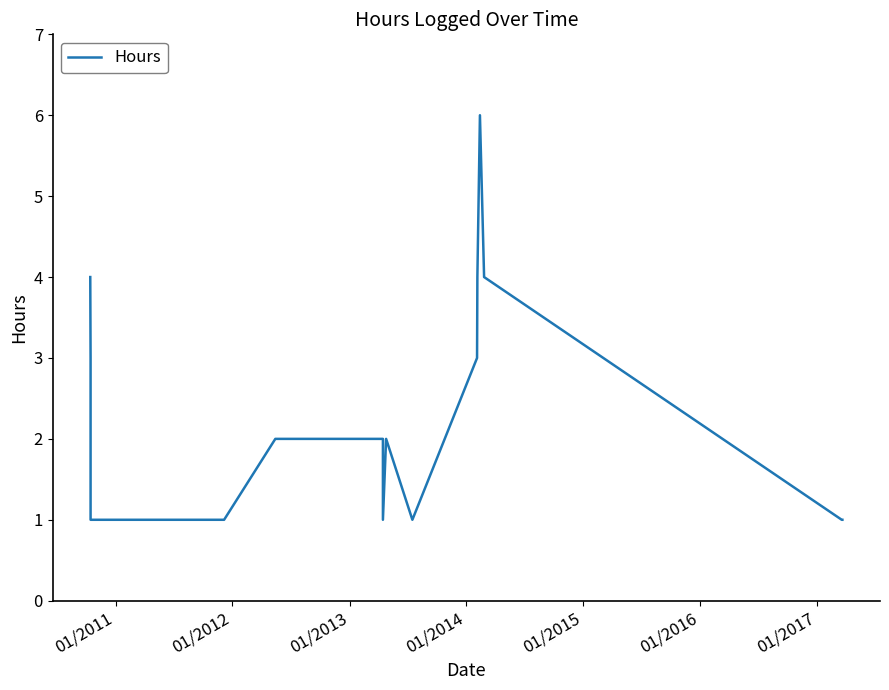

Count the values in the range 1 to 4.

15